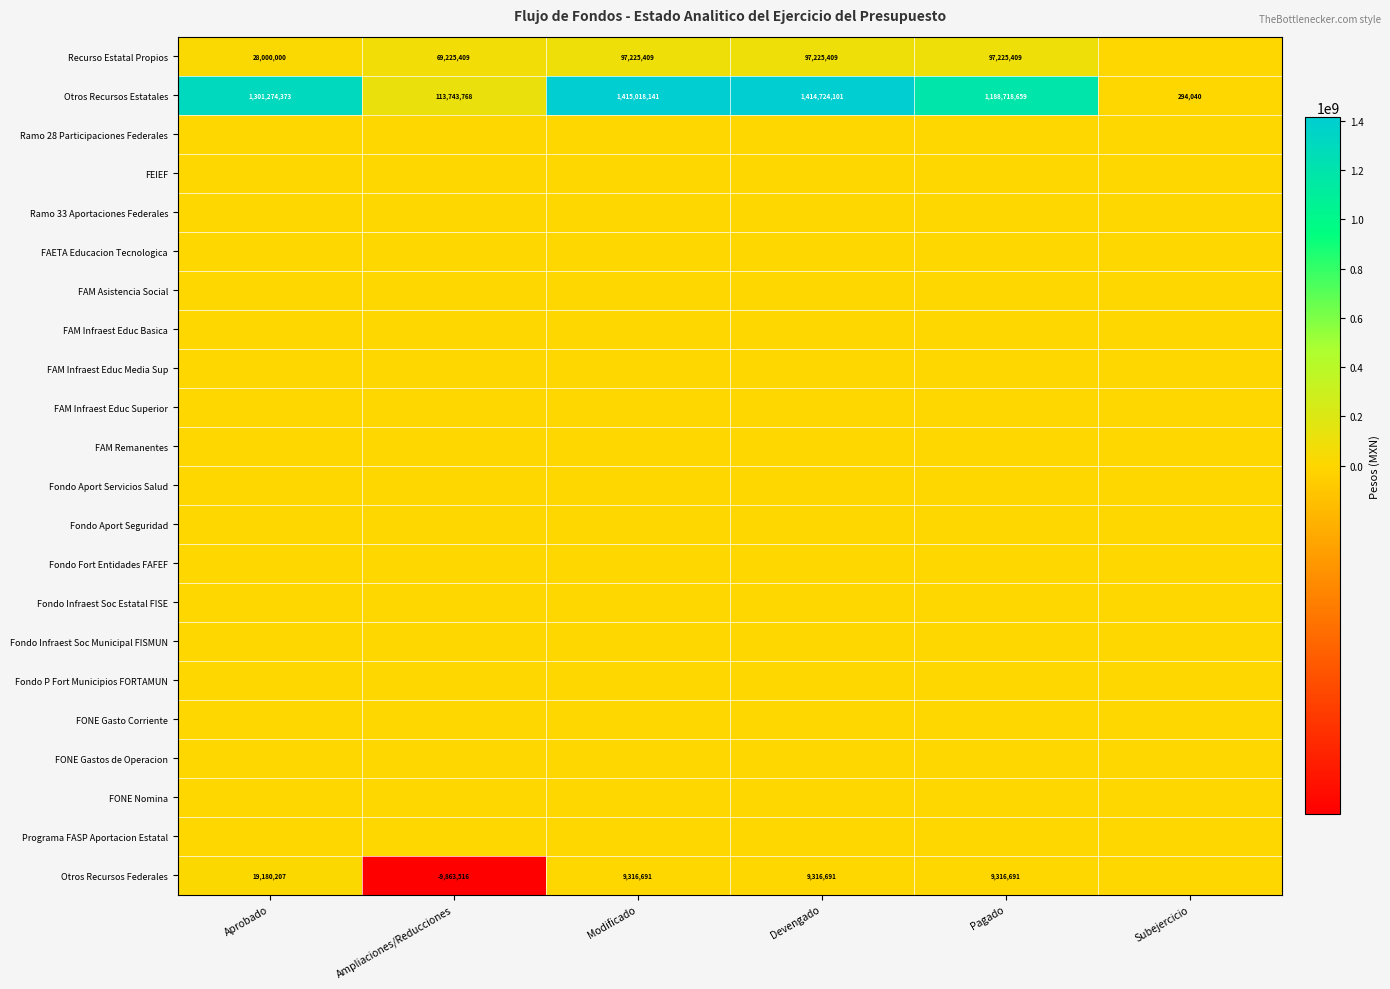

Which series changed the most between Modificado and Devengado?

Otros Recursos Estatales